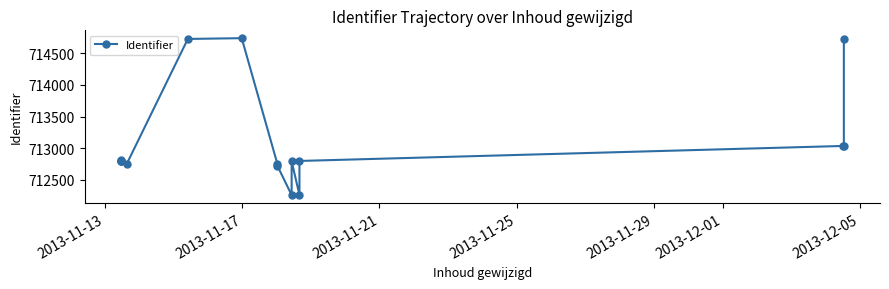

What is the value of the 14th point from the left?

713036